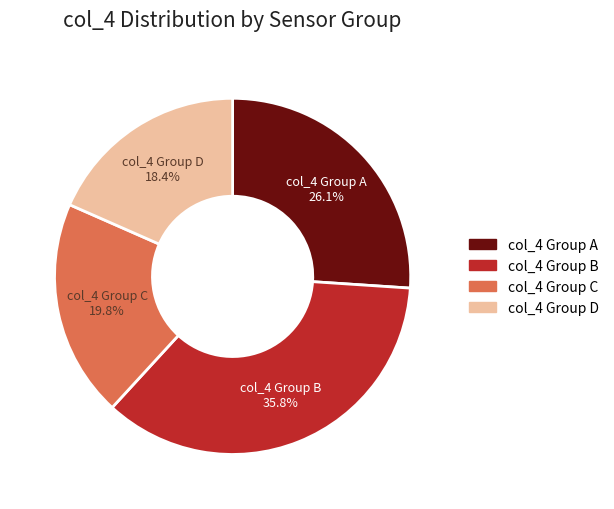

Does col_4 Group D represent more than half of the total?

No